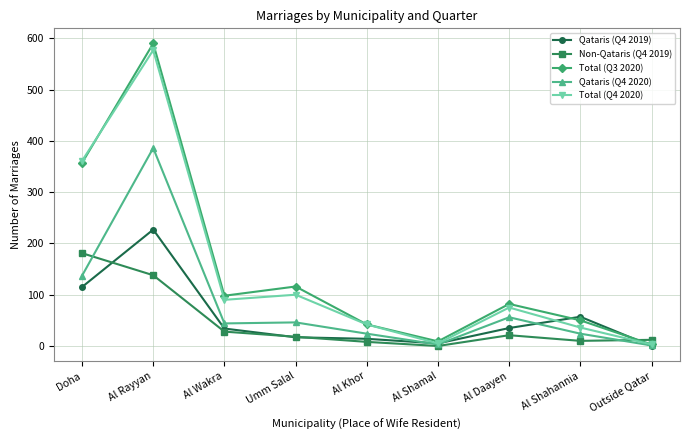

At how many categories does at least one series exceed 35?

7